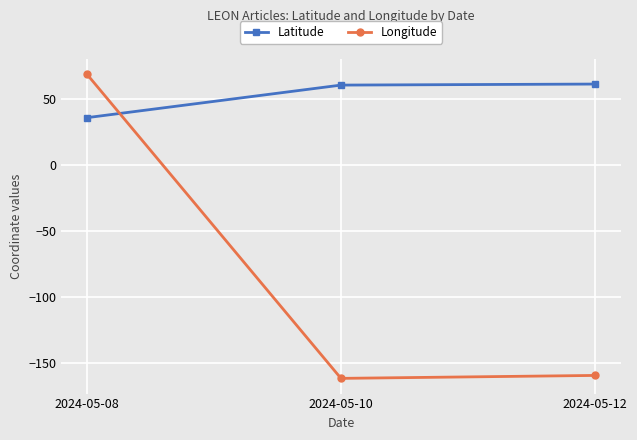

Which series changed the most between 2024-05-08 and 2024-05-12?

Longitude